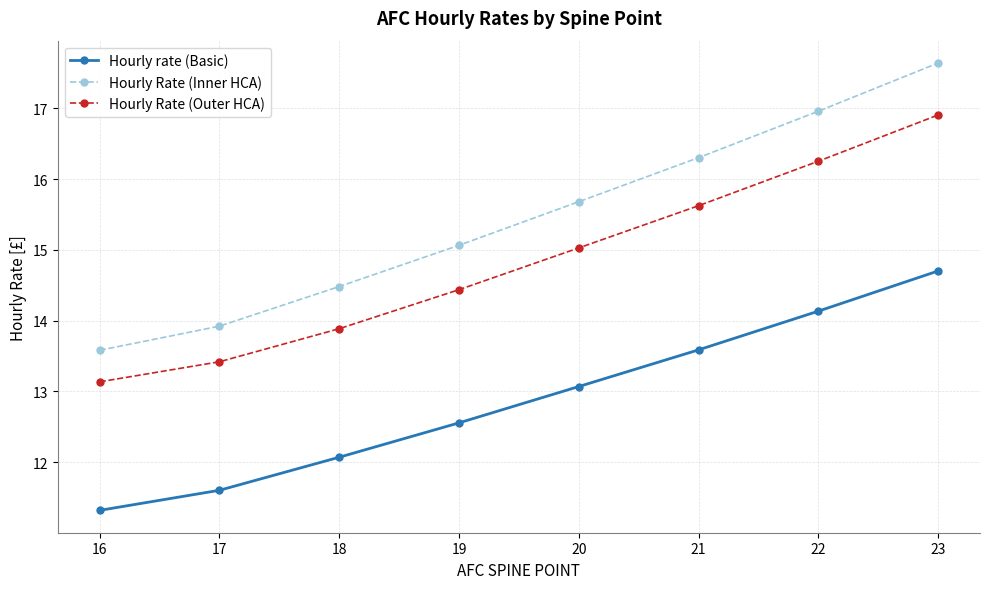

Which series has the largest range (max minus min)?

Hourly Rate (Inner HCA)